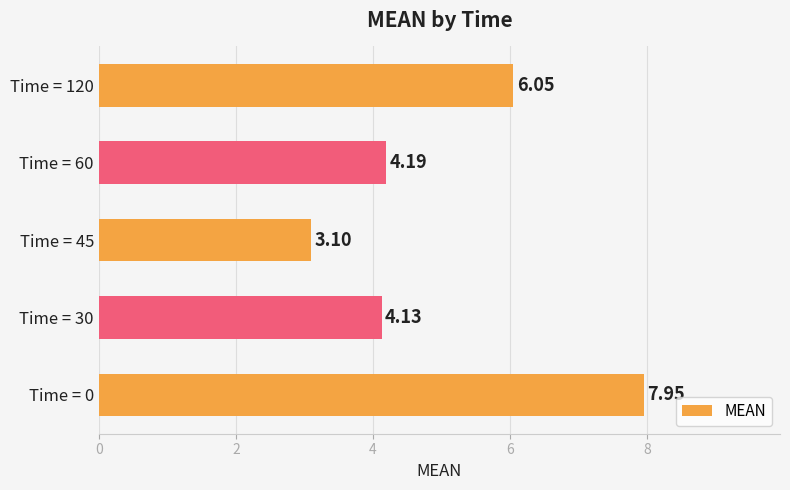

List the labels in order of value, largest first.

Time = 0, Time = 120, Time = 60, Time = 30, Time = 45